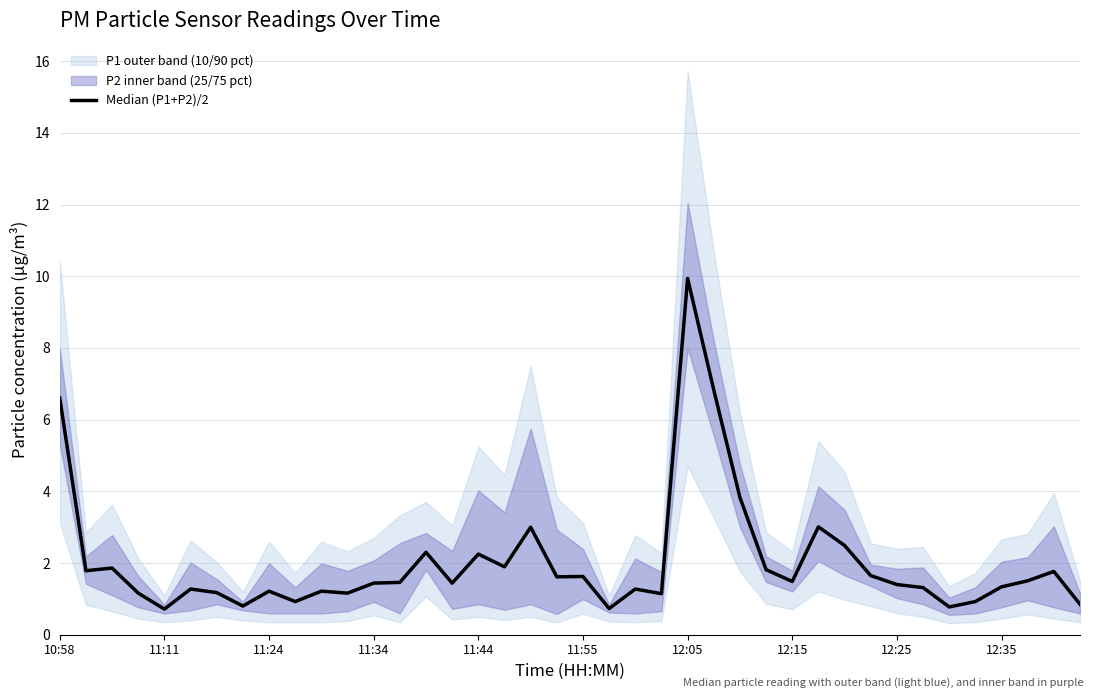

What is the sum of the values at 11:24 and 23?

3.0